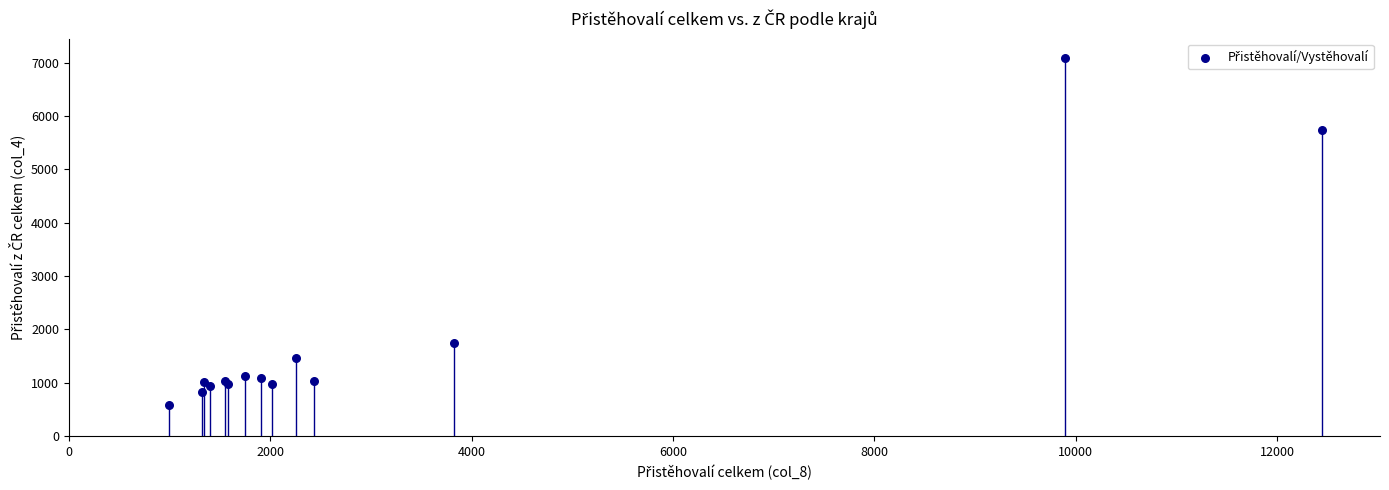

What Y value in the scatter plot is closest to 3839?

5731